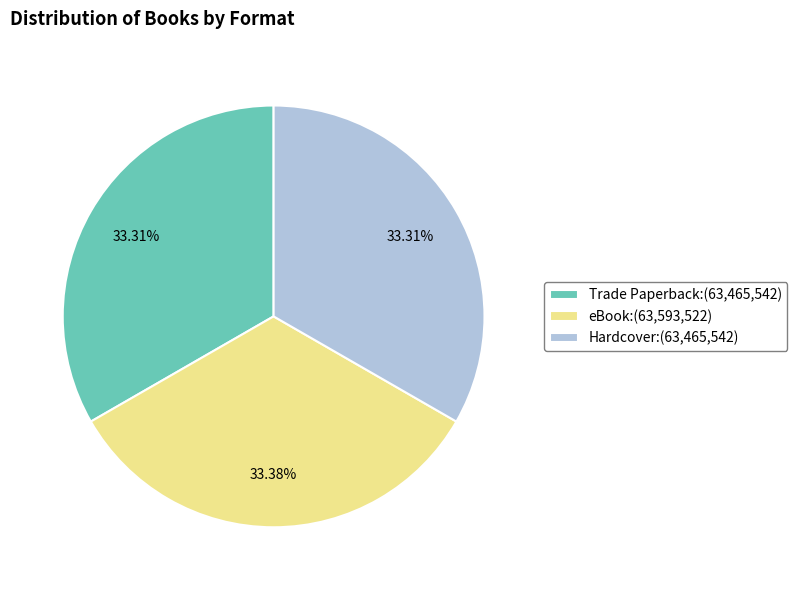

Count the number of slices in the pie.

3